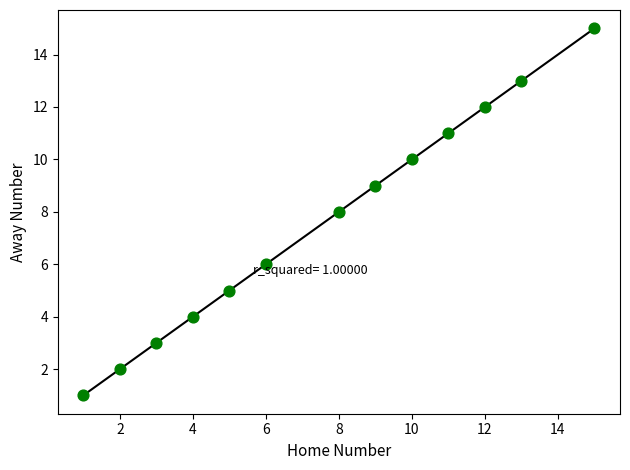

What is the range of Y values (max minus min)?

14